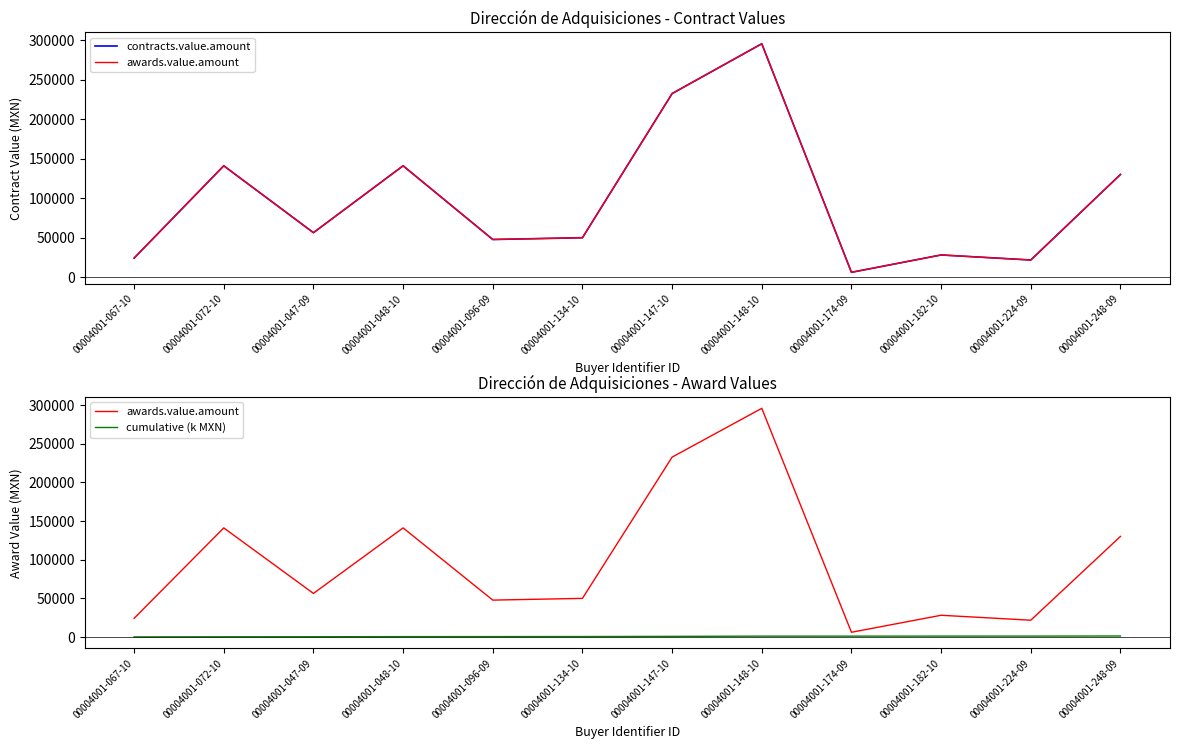

Reading left to right, what are all the values shown in this chart?

contracts.value.amount: 00004001-067-10=24000.0	00004001-072-10=141000.0	00004001-047-09=56250.0	00004001-048-10=141000.0	00004001-096-09=47600.0	00004001-134-10=49850.0	00004001-147-10=232541.5	00004001-148-10=295672.0	00004001-174-09=6000.0	00004001-182-10=28000.0	00004001-224-09=21600.0	00004001-248-09=130000.0
awards.value.amount: 00004001-067-10=24000.0	00004001-072-10=141000.0	00004001-047-09=56250.0	00004001-048-10=141000.0	00004001-096-09=47600.0	00004001-134-10=49850.0	00004001-147-10=232541.5	00004001-148-10=295672.0	00004001-174-09=6000.0	00004001-182-10=28000.0	00004001-224-09=21600.0	00004001-248-09=130000.0
cumulative (k MXN): 00004001-067-10=24.0	00004001-072-10=165.0	00004001-047-09=221.2	00004001-048-10=362.2	00004001-096-09=409.9	00004001-134-10=459.7	00004001-147-10=692.2	00004001-148-10=987.9	00004001-174-09=993.9	00004001-182-10=1021.9	00004001-224-09=1043.5	00004001-248-09=1173.5